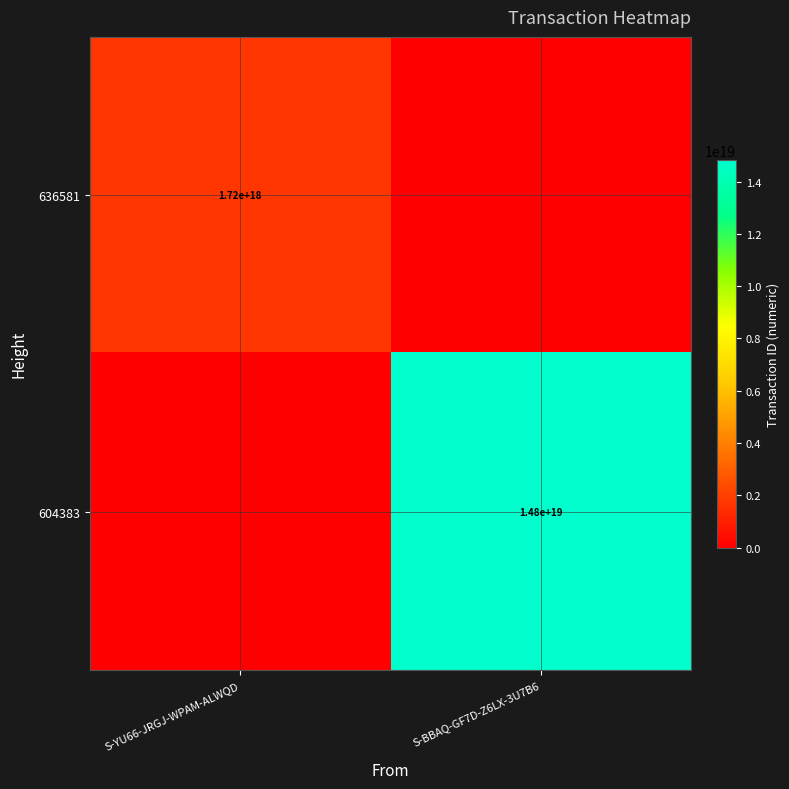

Is it true that 604383 equals 24602446400650035200 at S-BBAQ-GF7D-Z6LX-3U7B6?

False